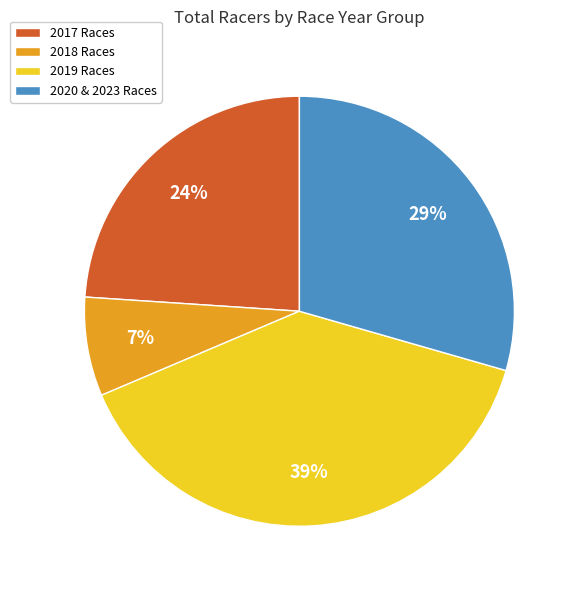

True or false: 2019 Races accounts for 49% of the total.

False